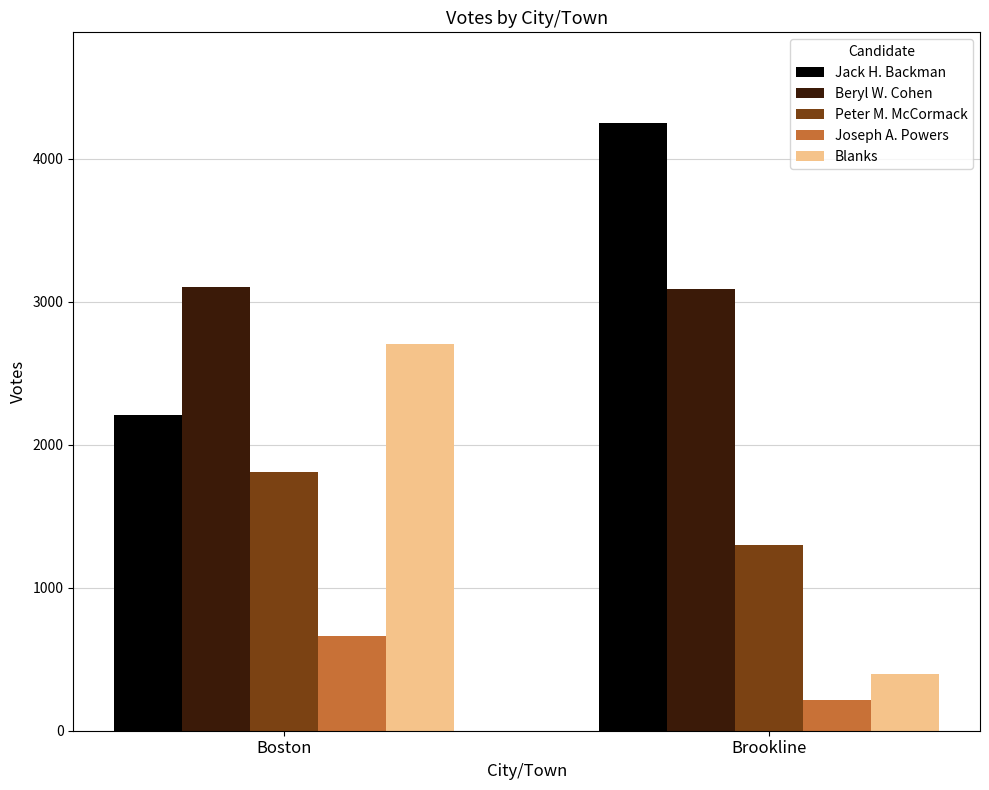

What position from the left is Brookline?

2